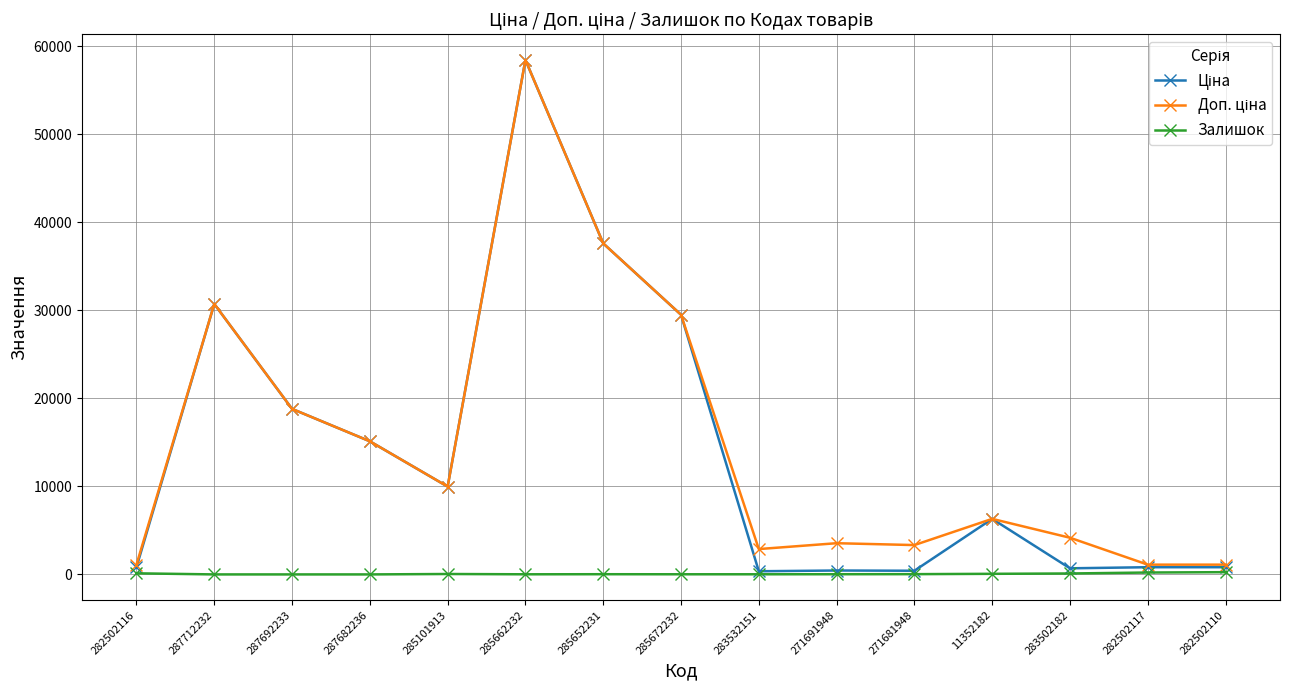

What is the greatest value displayed?

58426.5